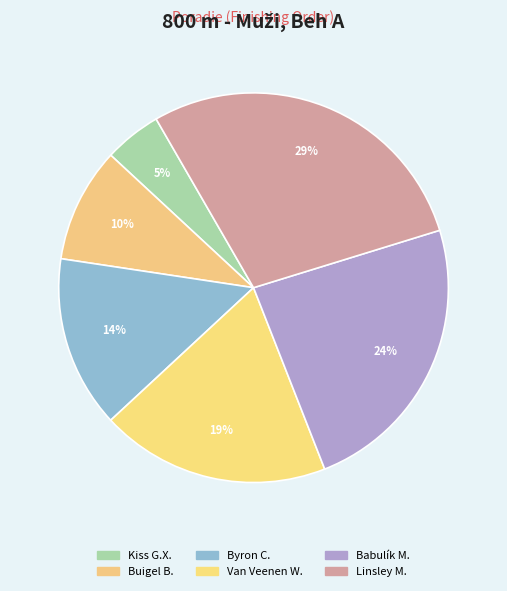

How many slices are in this pie chart?

6